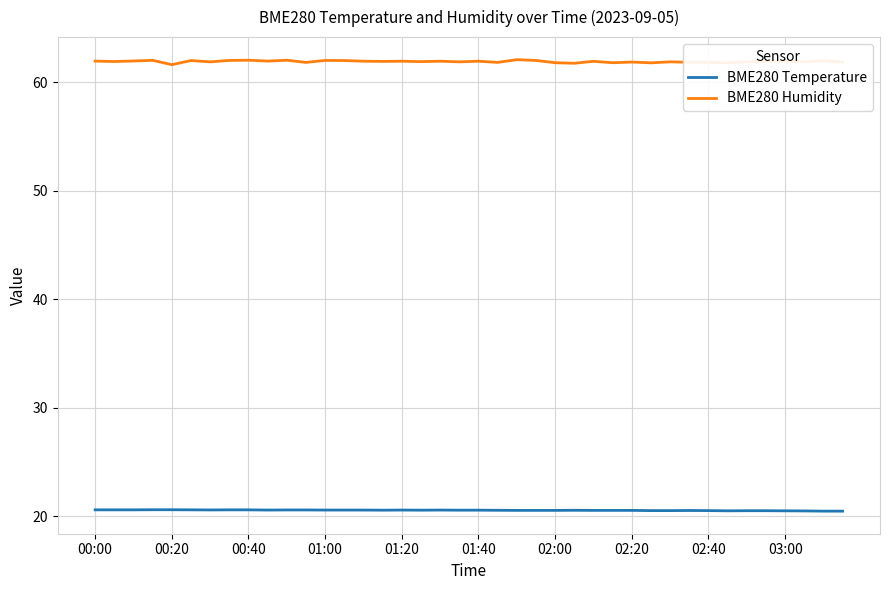

What are all the series names shown in the legend?

BME280 Temperature, BME280 Humidity